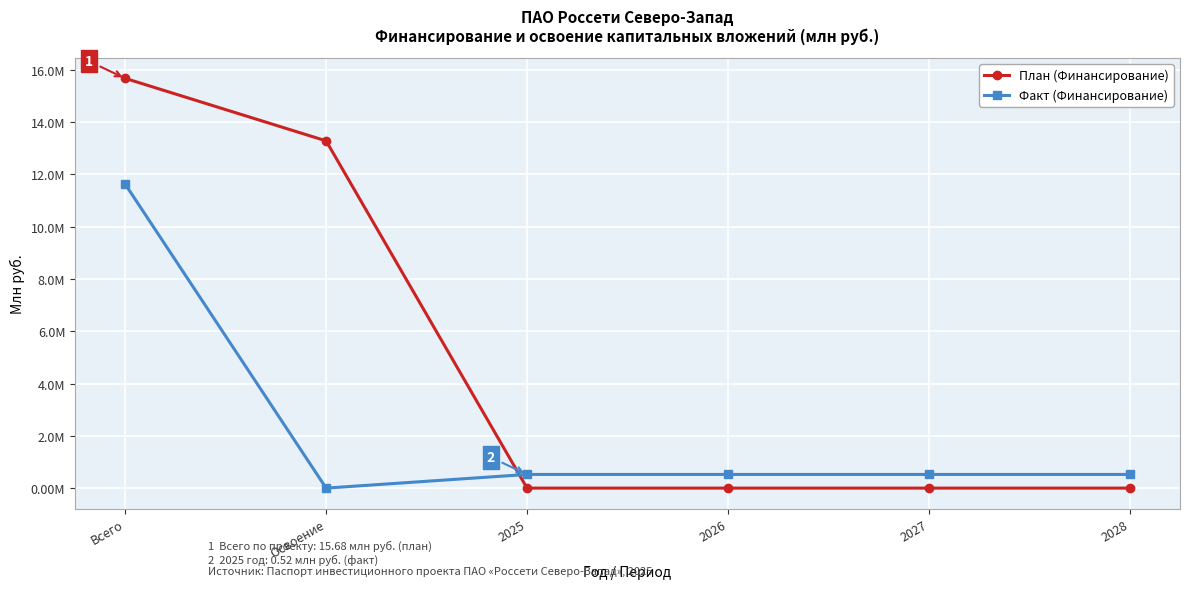

At how many categories does at least one series exceed 3?

2